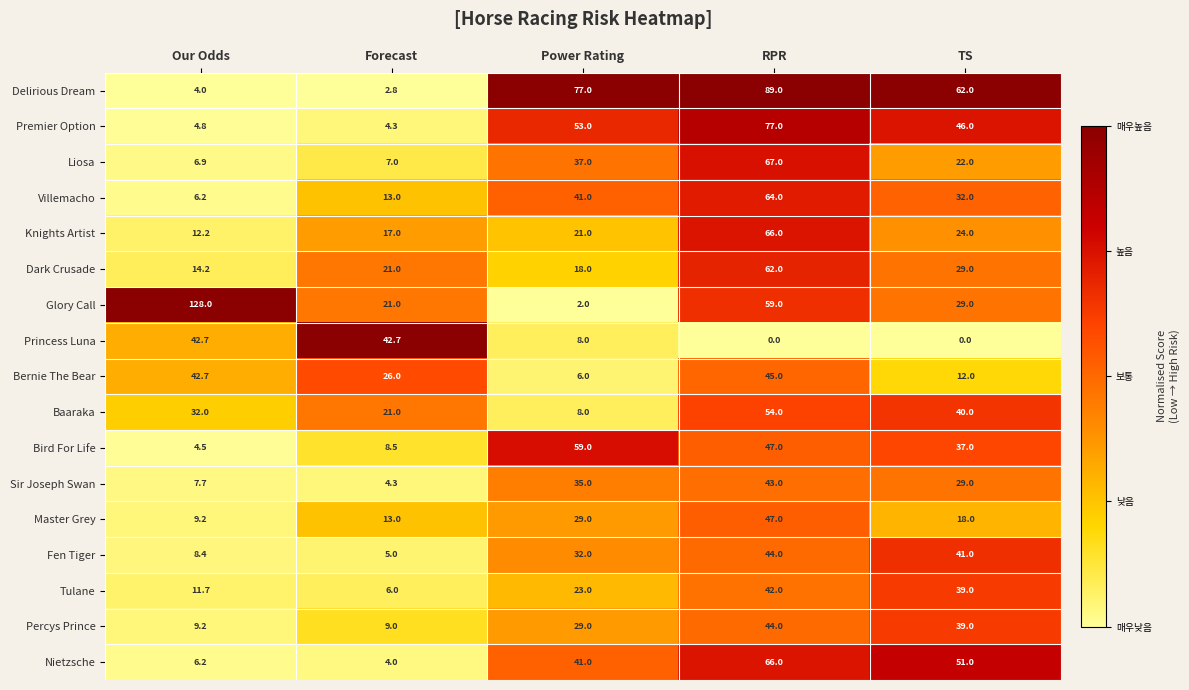

What is the maximum value shown in the chart?

128.0